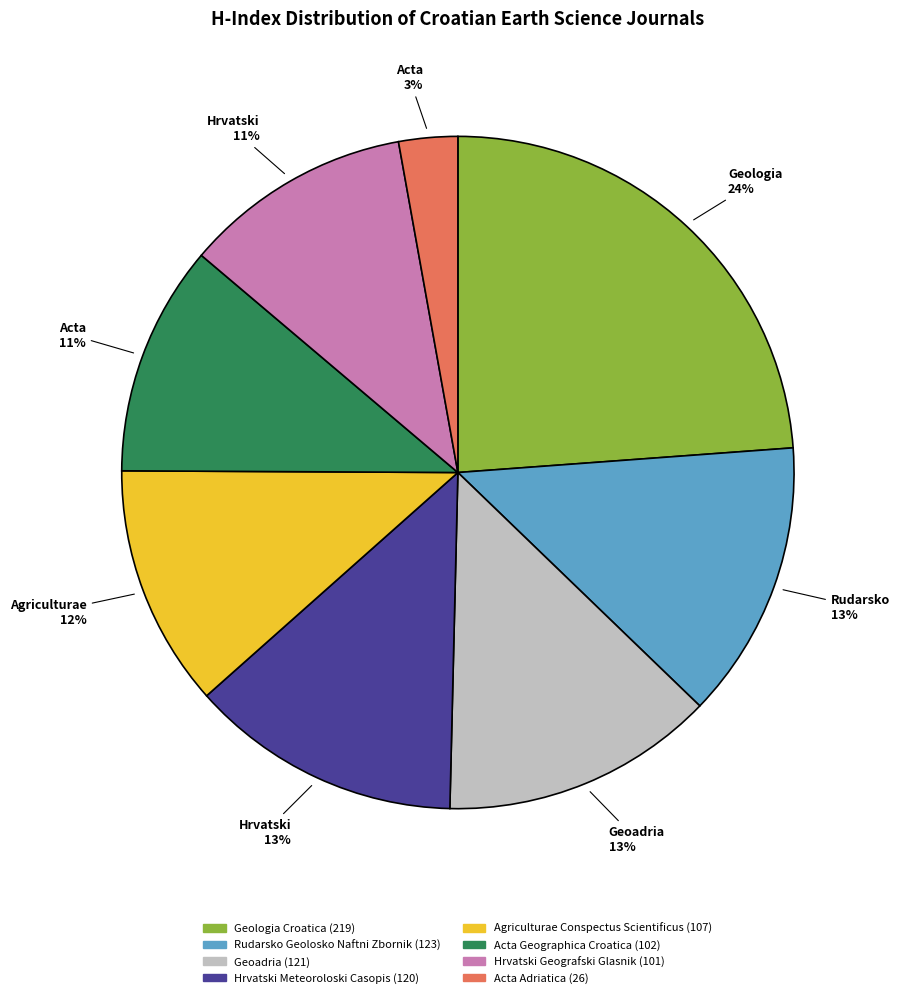

Is there a majority slice in this chart?

No